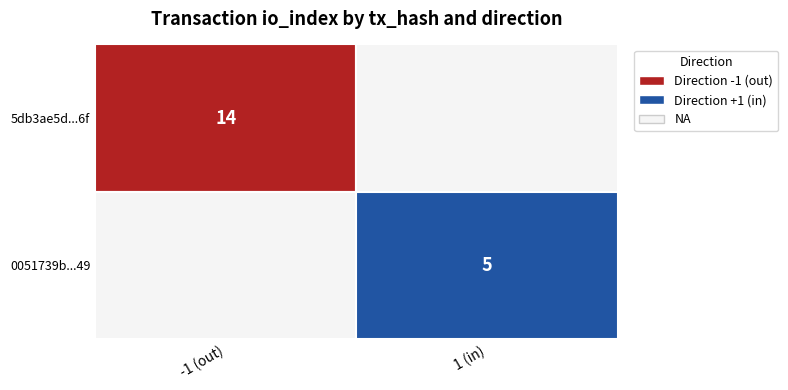

At direction, list the series in order from largest to smallest.

0051739b4f88d8a634b6552062be86fb8fb1149, 5db3ae5d936feed9bb5761bc1be202d8c0b7b6f